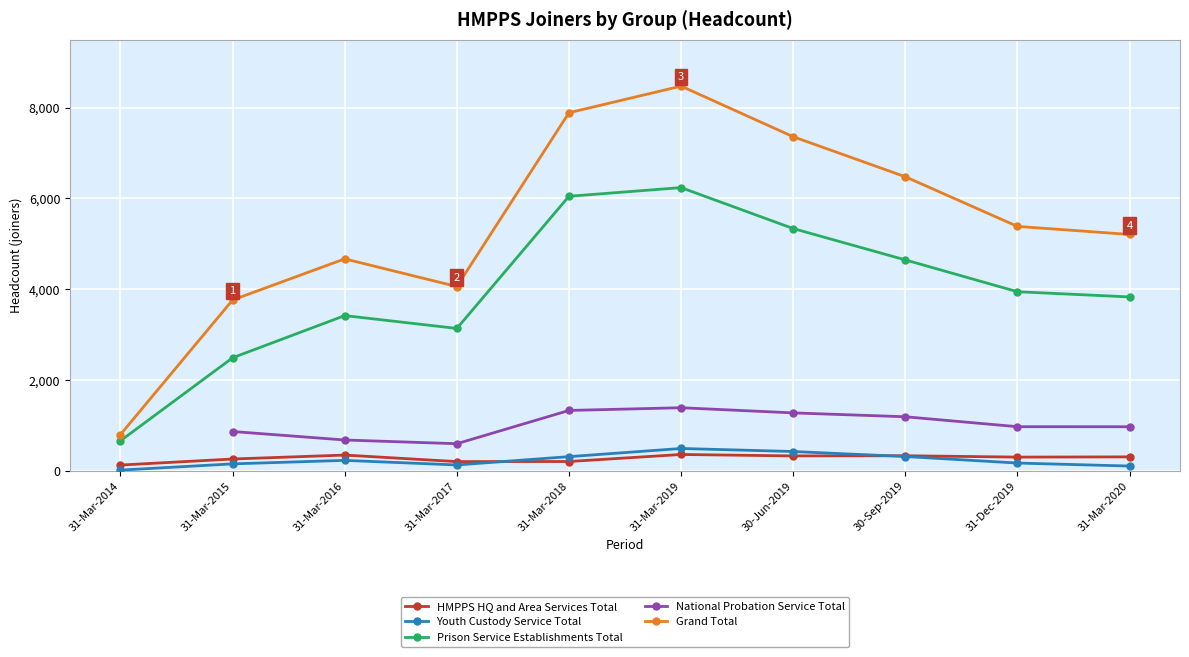

Which series changed the most between 31-Mar-2017 and 31-Mar-2019?

Grand Total